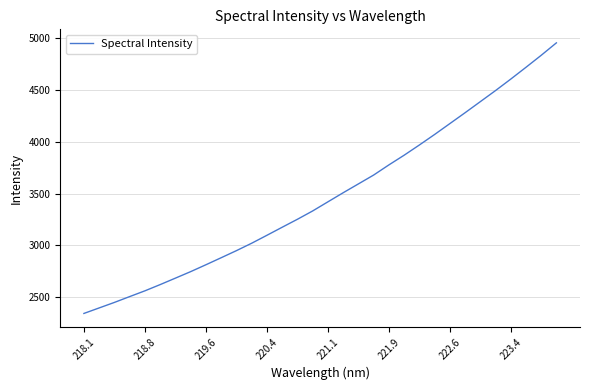

What is the smallest value displayed?

2344.4